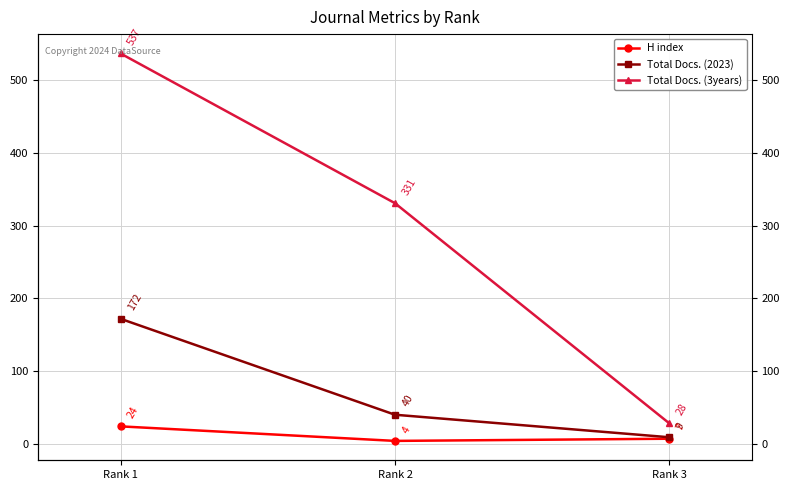

Is the value of Total Docs. (3years) at Rank 3 greater than the value of Total Docs. (2023) at Rank 2?

No